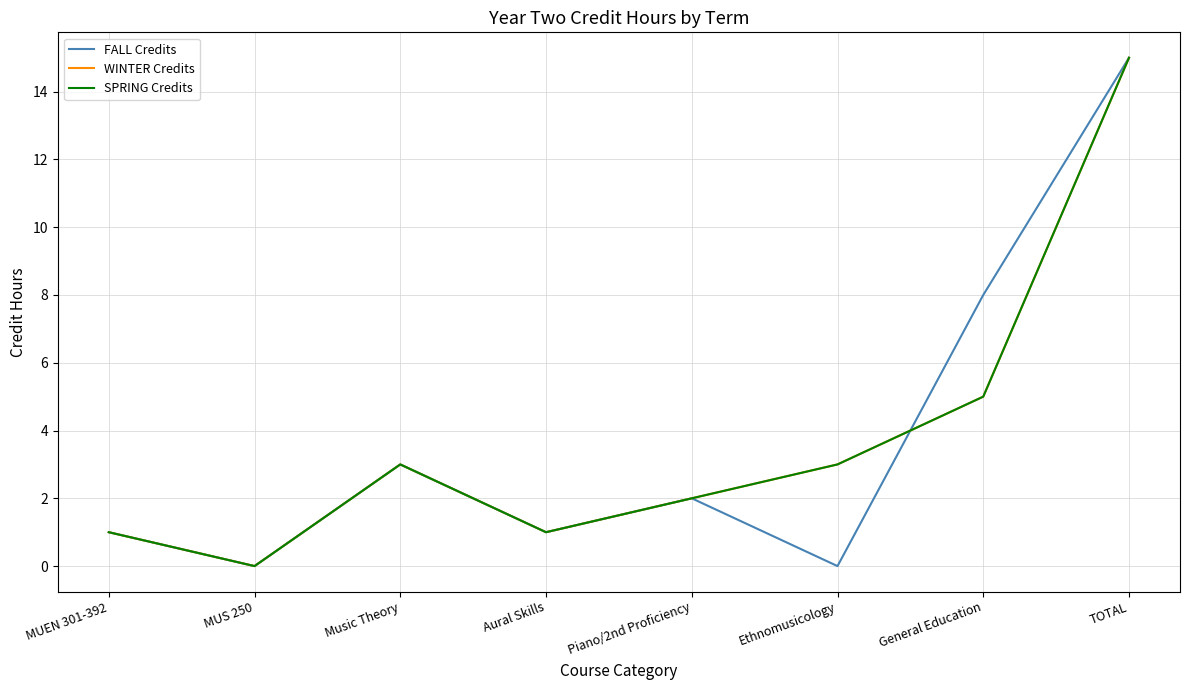

Is this an area chart (filled region under the line)?

No